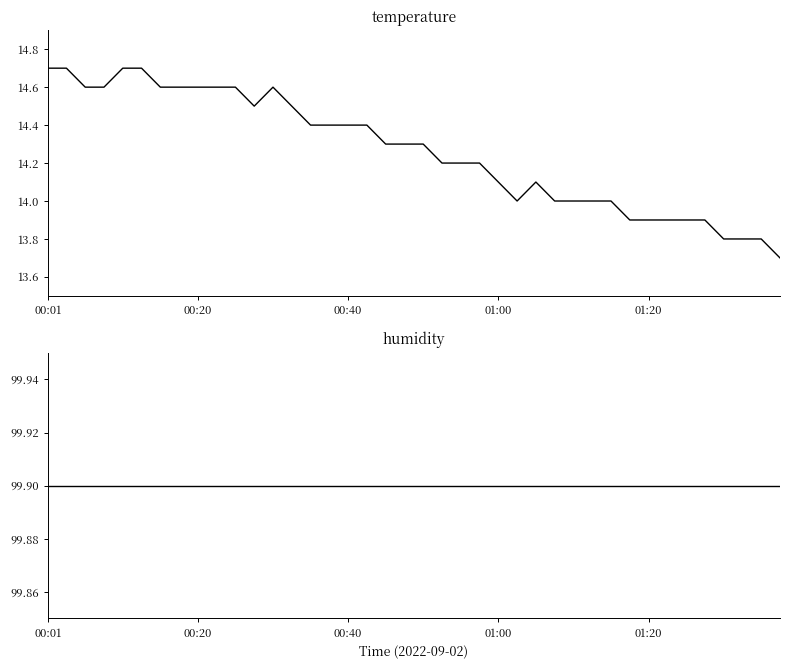

Does the chart have visible grid lines?

No